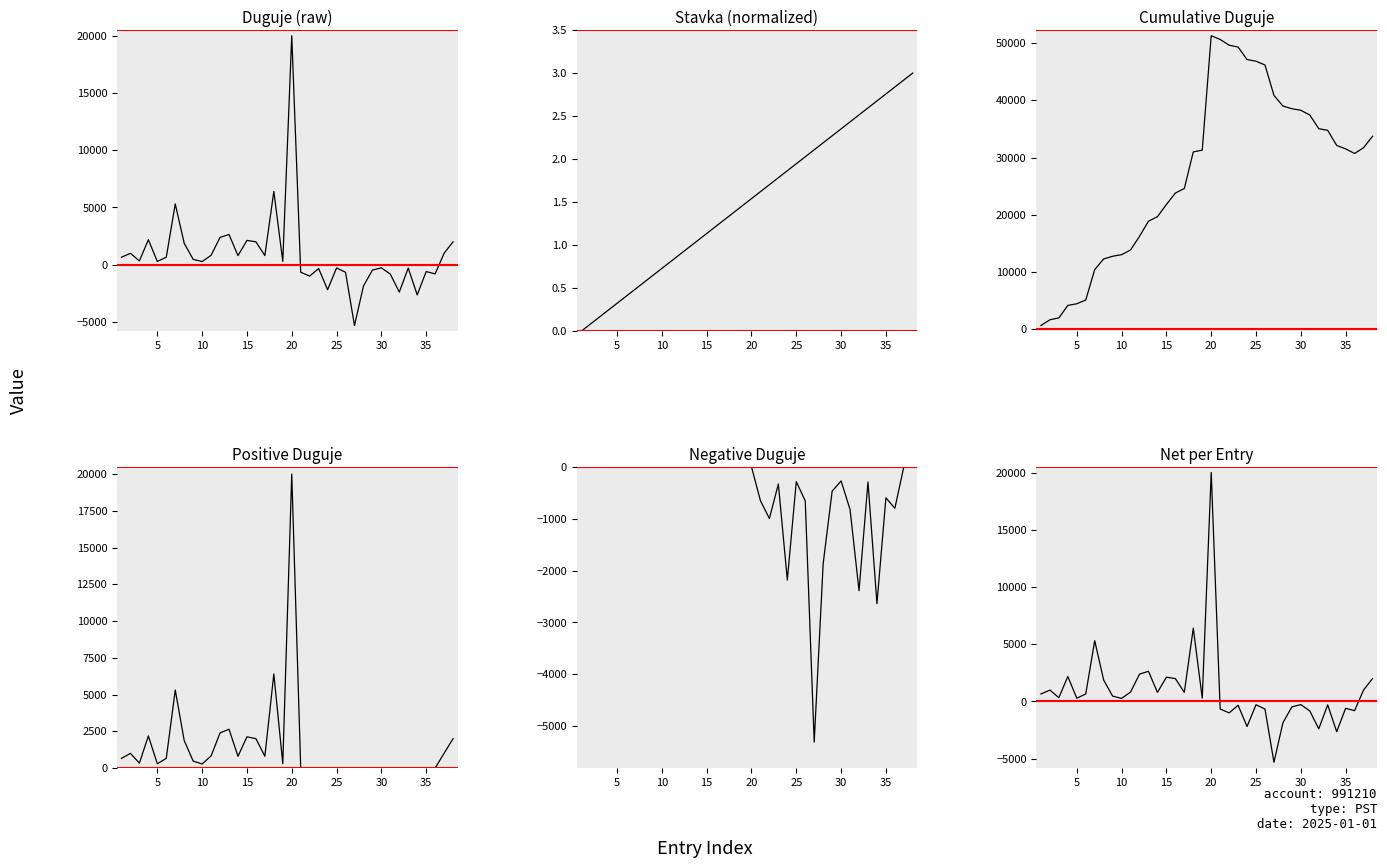

What is the lowest value of the Cumulative Duguje series?

655.0